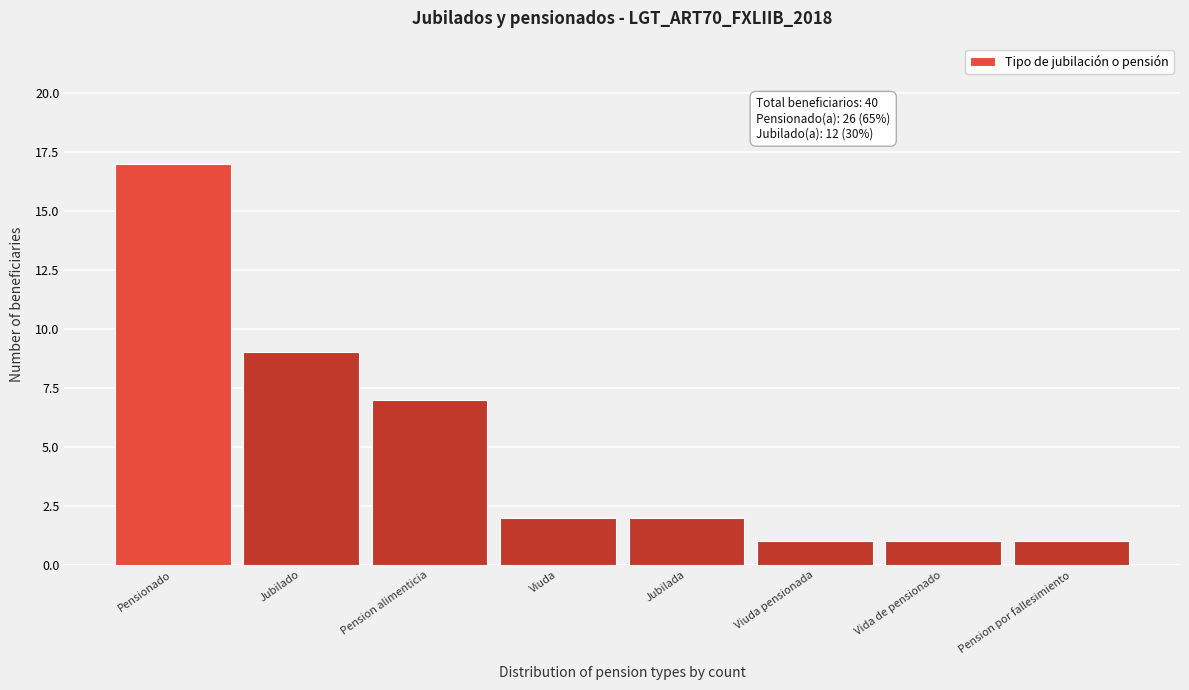

Reading right to left, list all the values displayed in this chart.

Pension por fallesimiento=1	Vida de pensionado=1	Viuda pensionada=1	Jubilada=2	Viuda=2	Pension alimenticia=7	Jubilado=9	Pensionado=17